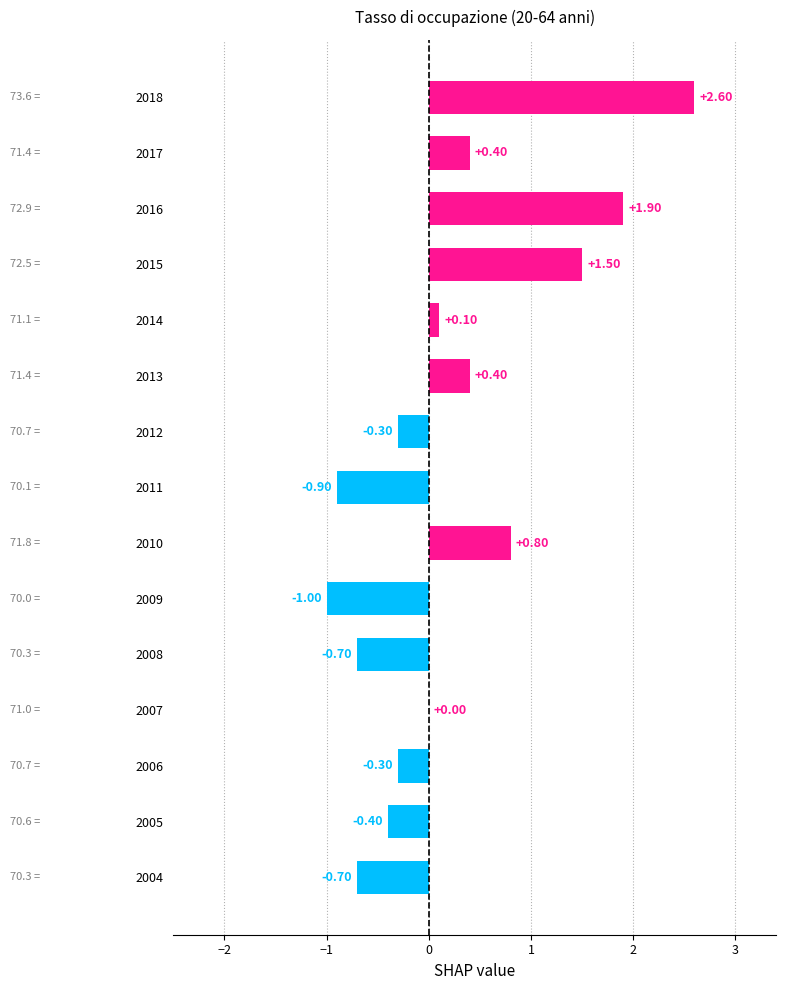

What is the sum of the values at 2017 and 2004?

-0.3